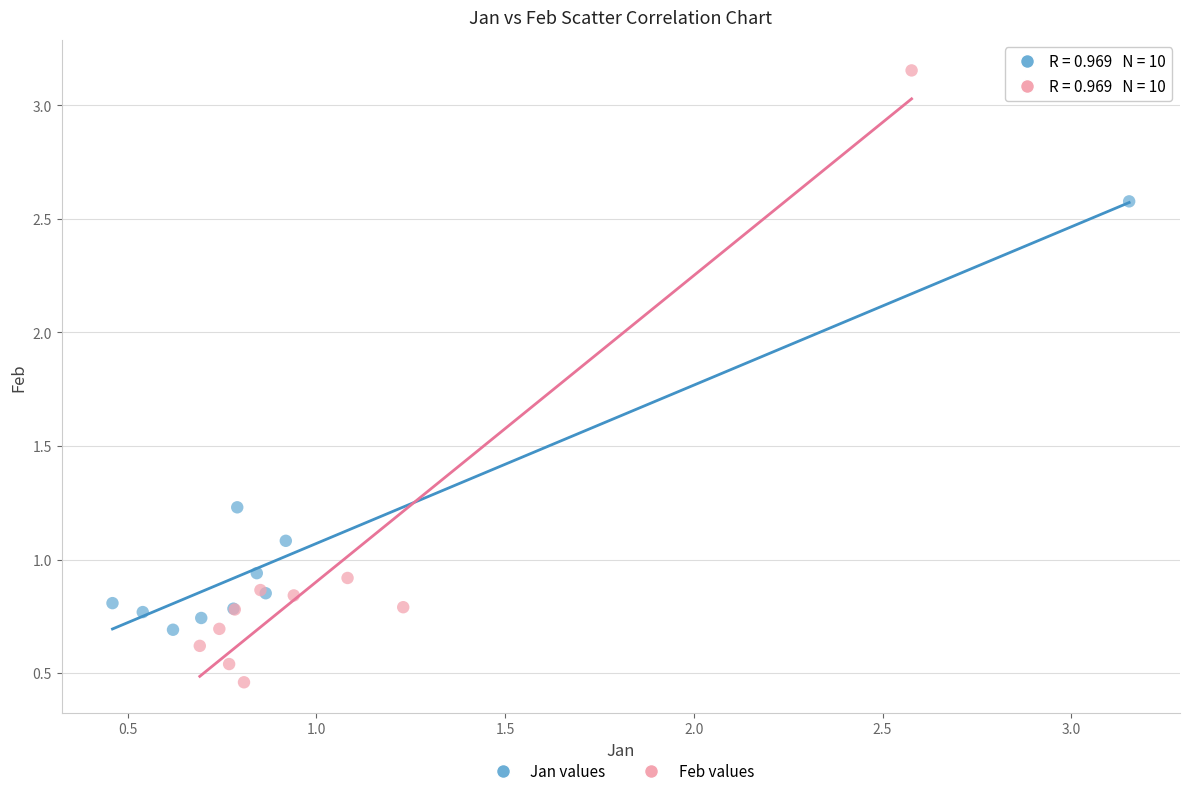

What are all the series names shown in the legend?

Jan values, Feb values